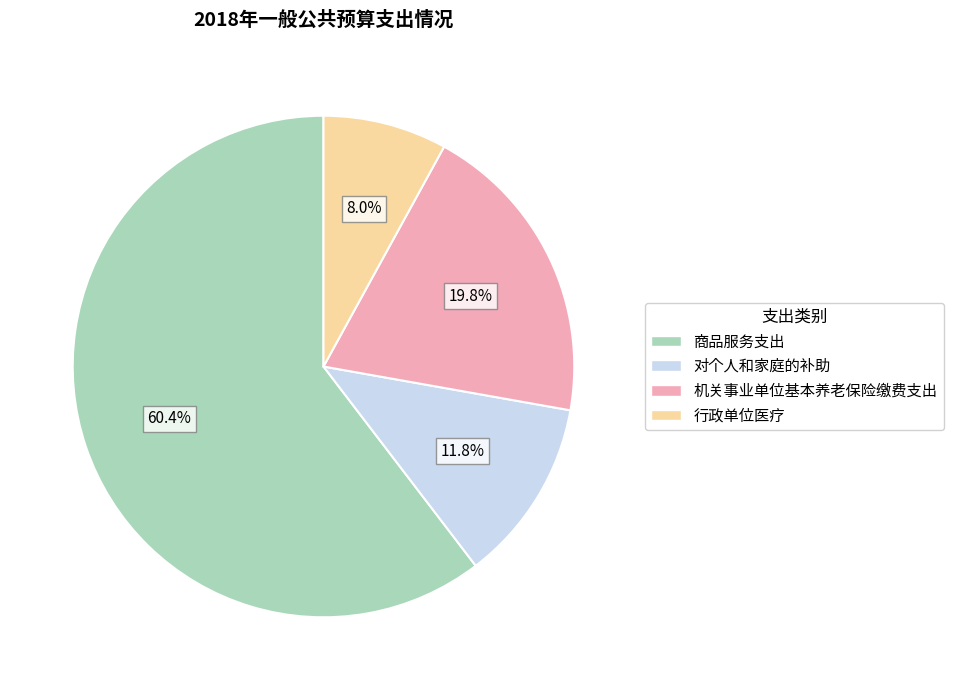

The 对个人和家庭的补助 slice represents 12% of the pie. True or false?

True